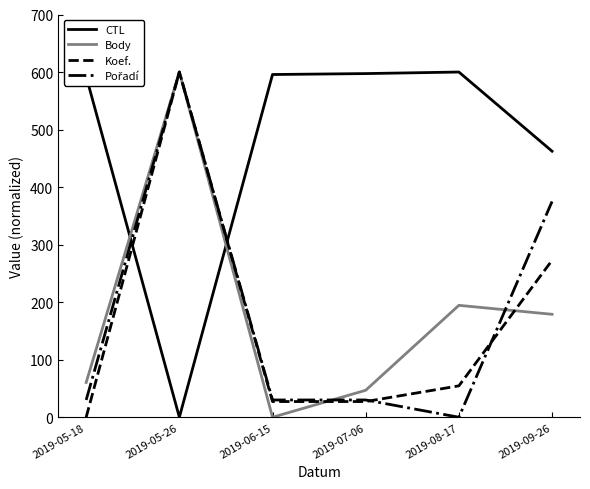

At which label is CTL closest to 300?

2019-09-26